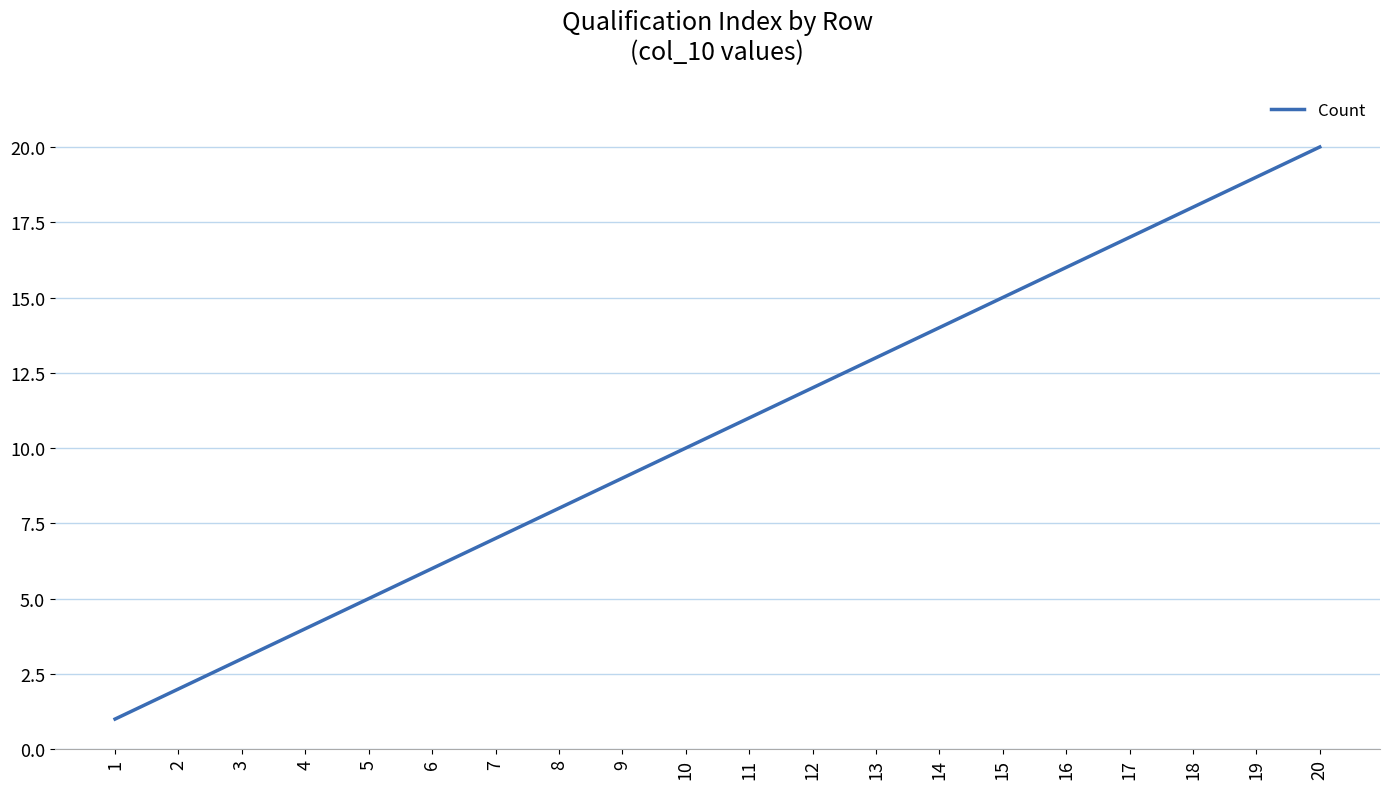

What is the ratio of the value at 4 to the value at 3?

1.3